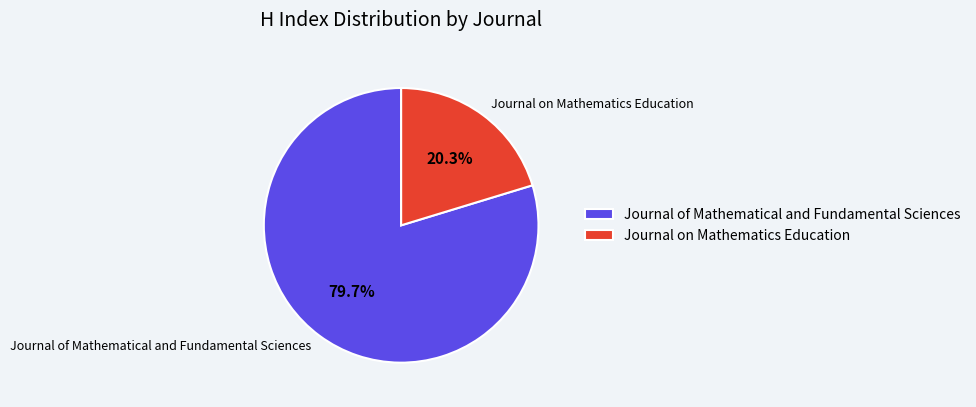

To the nearest percent, what is the combined percentage of Journal of Mathematical and Fundamental Sciences and Journal on Mathematics Education?

100%